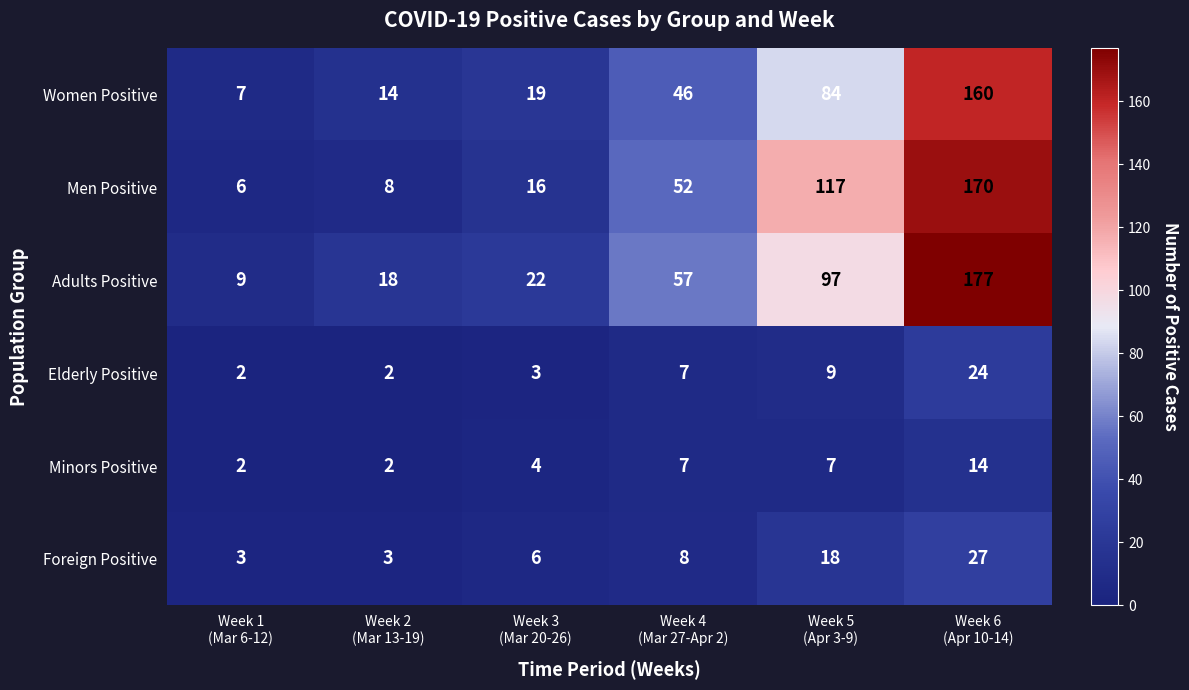

At which category is the sum across all series the highest?

Week 6
(Apr 10-14)